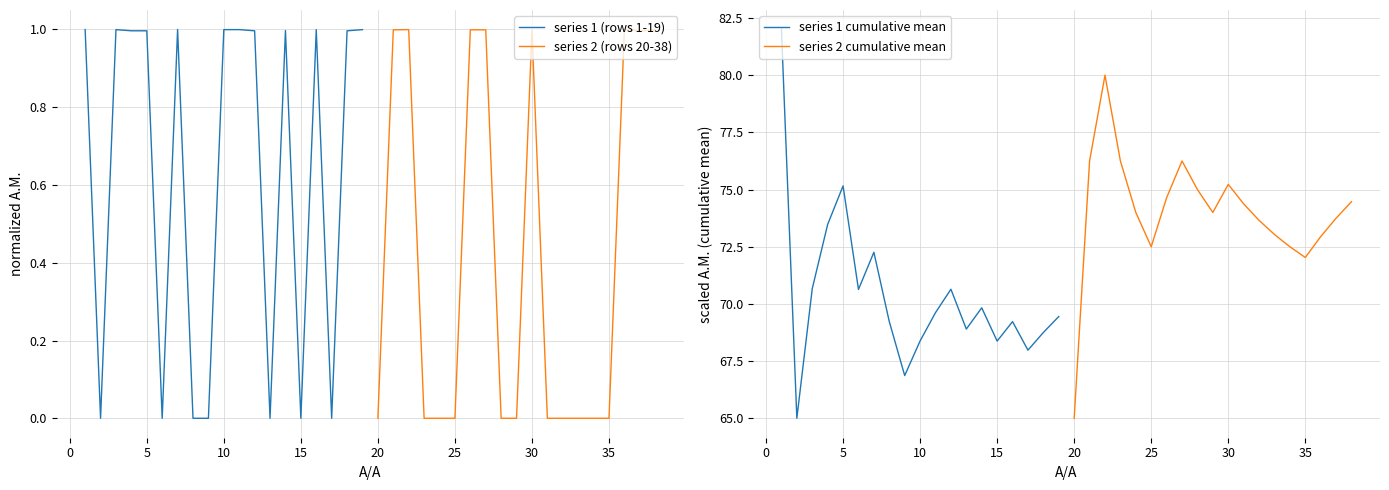

Which series has the largest total across all categories?

series 2 cumulative mean